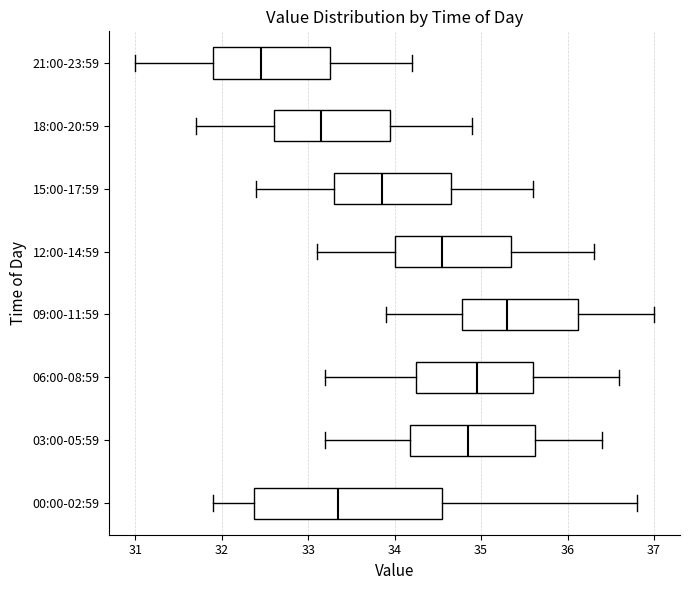

Reading bottom to top, read every box against the x-axis: the position of its median line, the range the box covers, and the ends of its whiskers. The values are not printed on the chart, so give them approximately, as read against the axis.

00:00-02:59: median 33.4, box 32.4 to 34.6, whiskers 31.9 to 36.8
03:00-05:59: median 34.9, box 34.2 to 35.6, whiskers 33.2 to 36.4
06:00-08:59: median 35.0, box 34.3 to 35.6, whiskers 33.2 to 36.6
09:00-11:59: median 35.3, box 34.8 to 36.1, whiskers 33.9 to 37.0
12:00-14:59: median 34.6, box 34.0 to 35.4, whiskers 33.1 to 36.3
15:00-17:59: median 33.9, box 33.3 to 34.7, whiskers 32.4 to 35.6
18:00-20:59: median 33.2, box 32.6 to 34.0, whiskers 31.7 to 34.9
21:00-23:59: median 32.5, box 31.9 to 33.3, whiskers 31.0 to 34.2